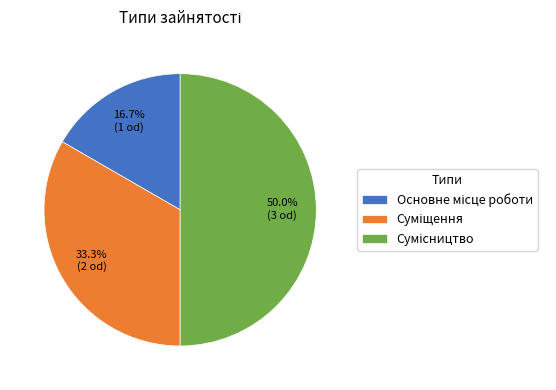

True or false: Основне місце роботи accounts for 27% of the total.

False